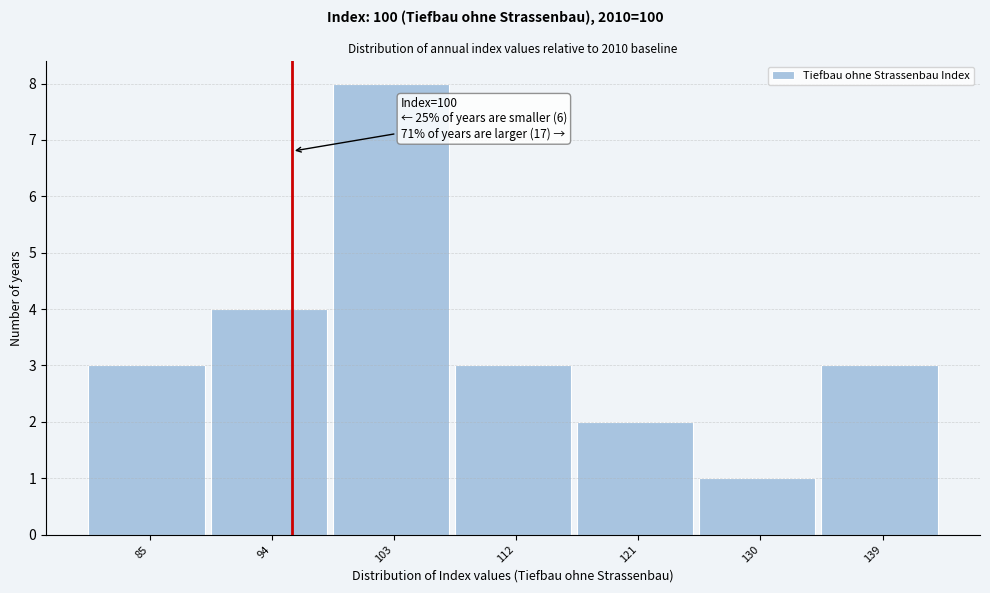

Reading right to left, transcribe all the data shown in this chart.

139=3	130=1	121=2	112=3	103=8	94=4	85=3